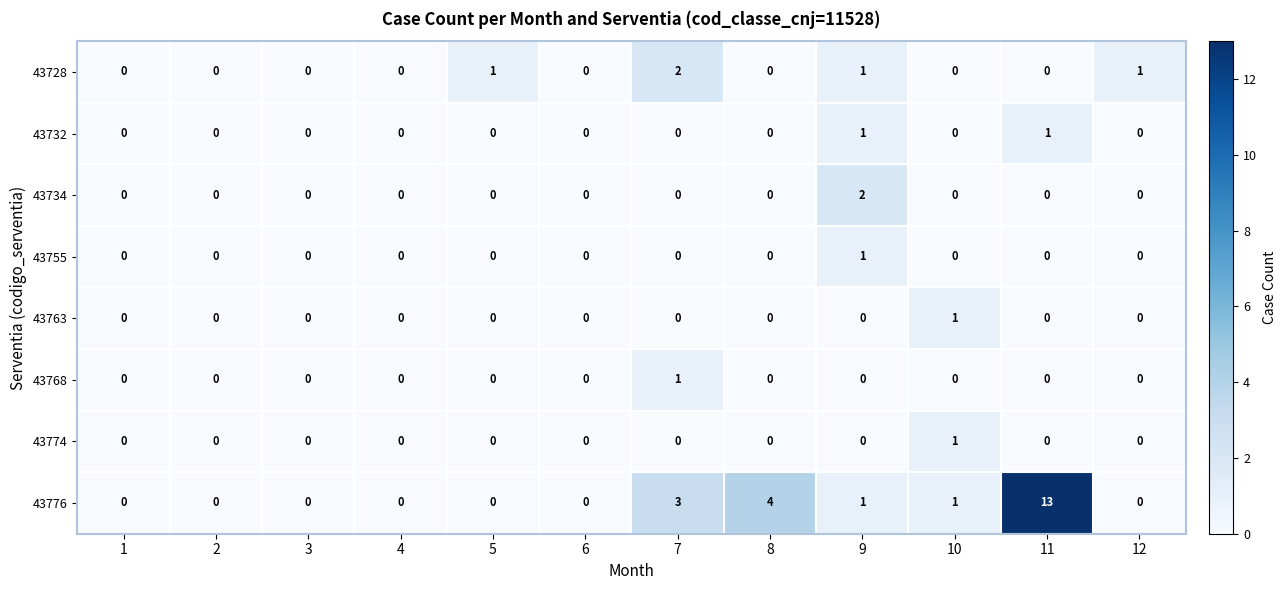

At which label does 43776 reach its peak?

11